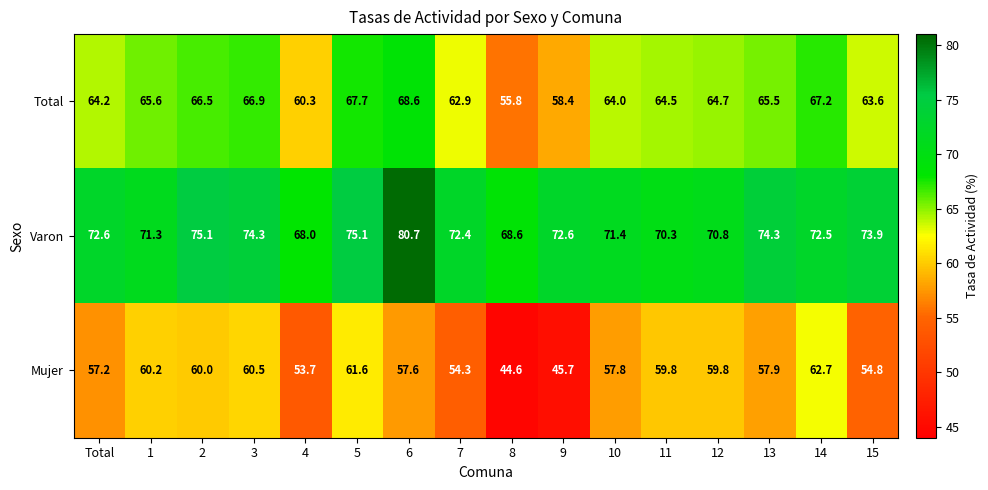

Which series has the widest spread of values?

Mujer